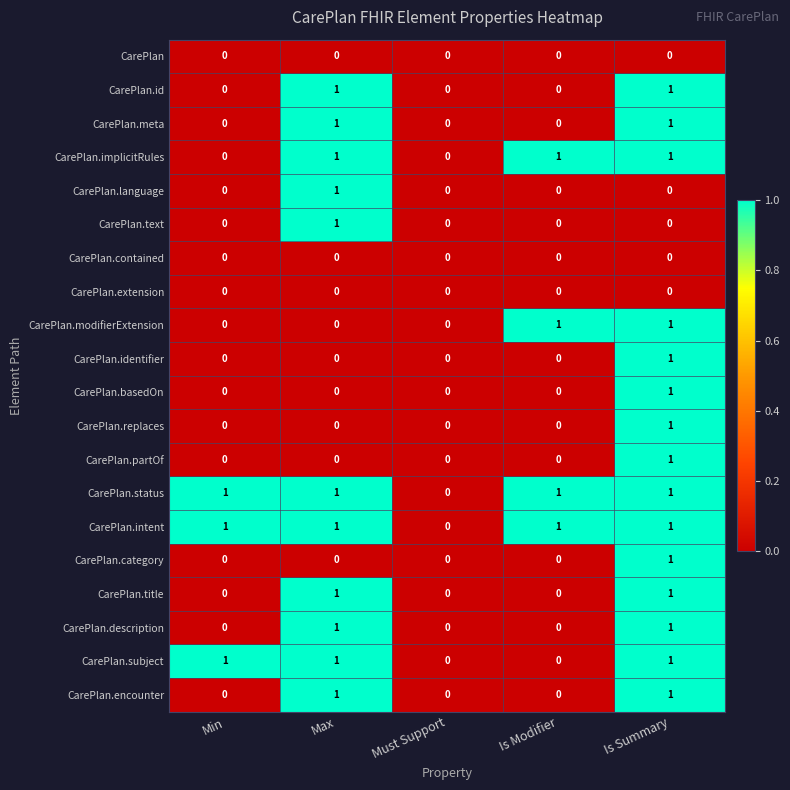

True or false: CarePlan has a value of 0 at Must Support.

True